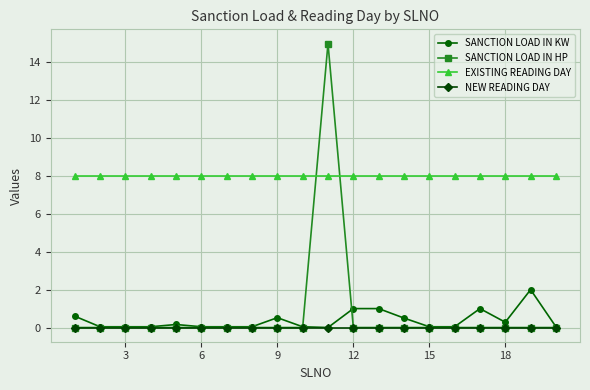

What are all the series names shown in the legend?

SANCTION LOAD IN KW, SANCTION LOAD IN HP, EXISTING READING DAY, NEW READING DAY